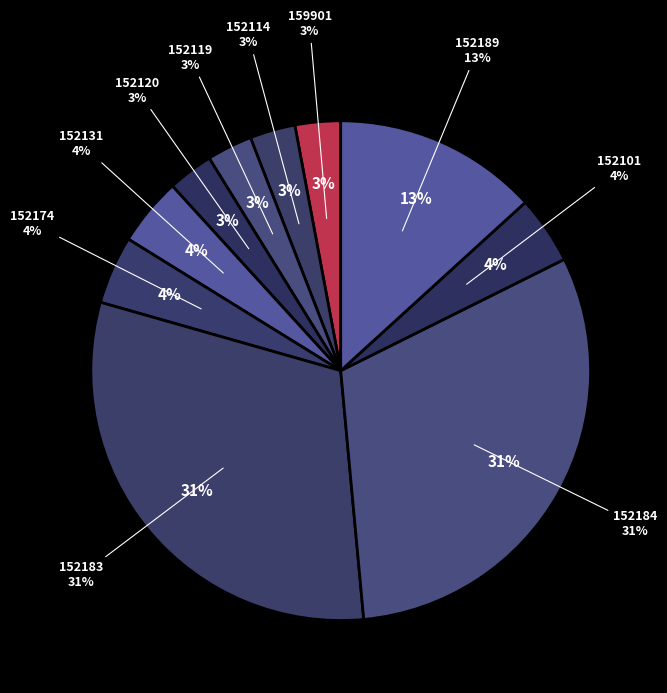

Is it true that 152183 is 22% of the pie?

False